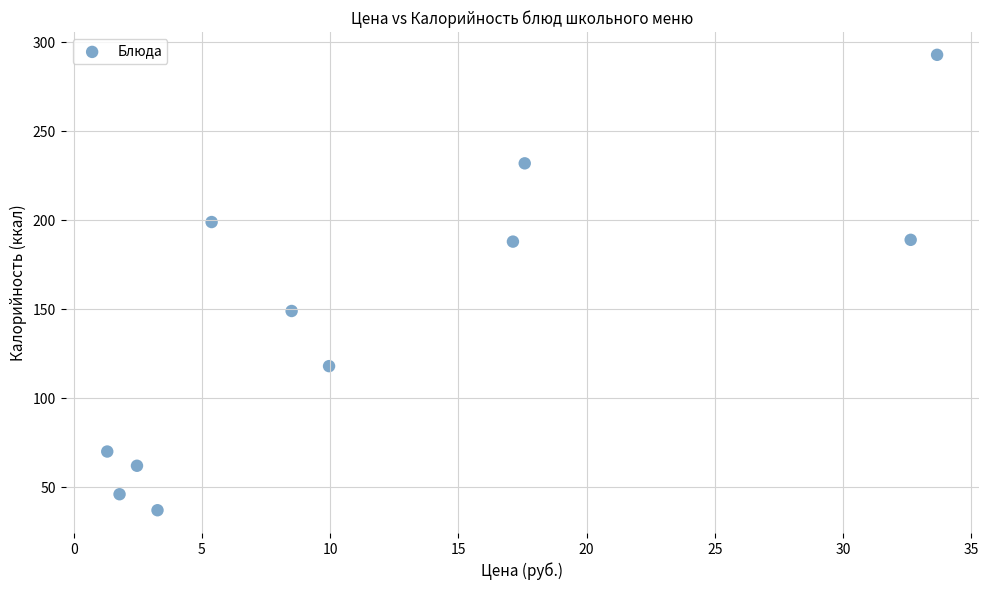

What is the range of Y values (max minus min)?

256